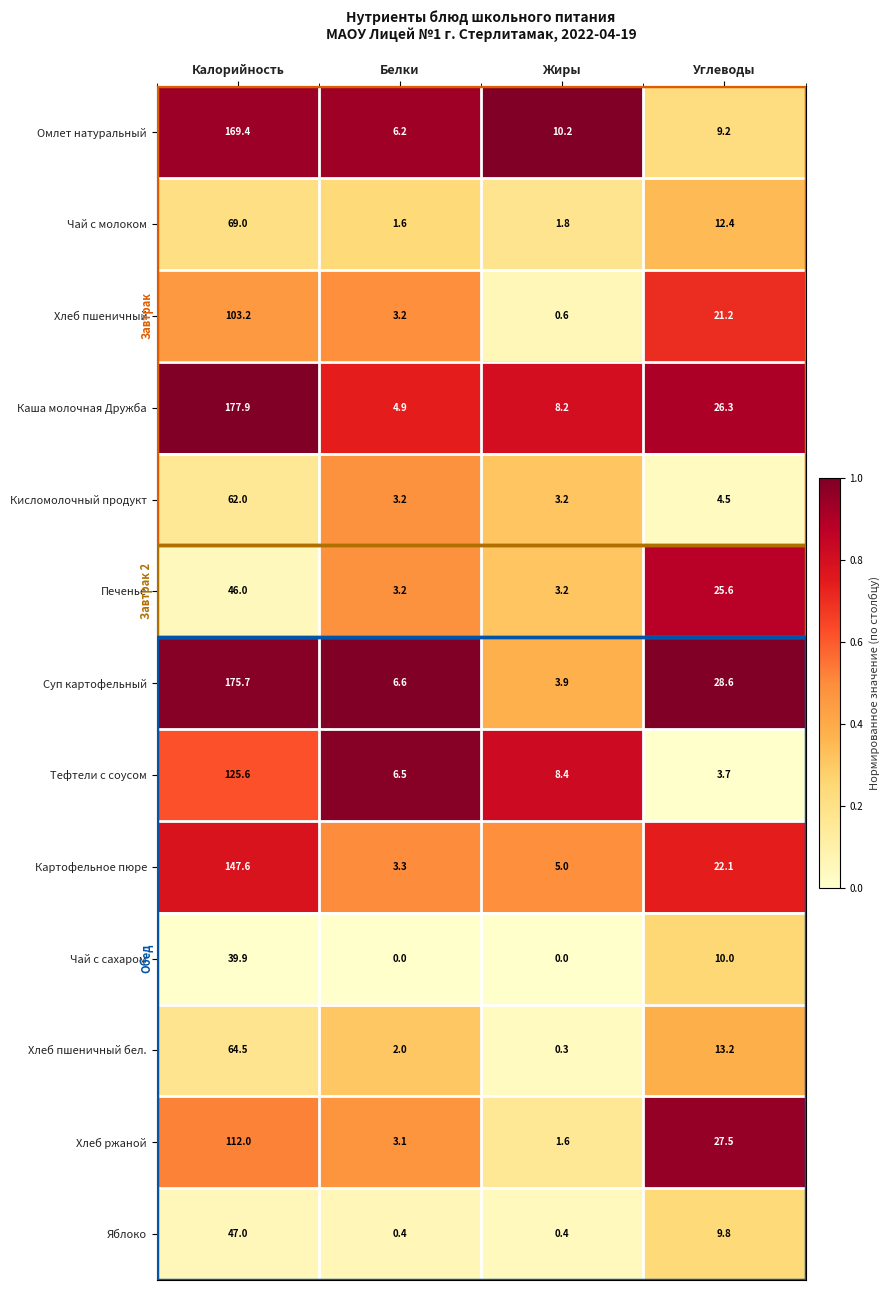

List the series in order of their peak value, highest first.

Каша молочная Дружба, Суп картофельный, Омлет натуральный, Картофельное пюре, Тефтели с соусом, Хлеб ржаной, Хлеб пшеничный, Чай с молоком, Хлеб пшеничный бел., Кисломолочный продукт, Яблоко, Печенье, Чай с сахаром